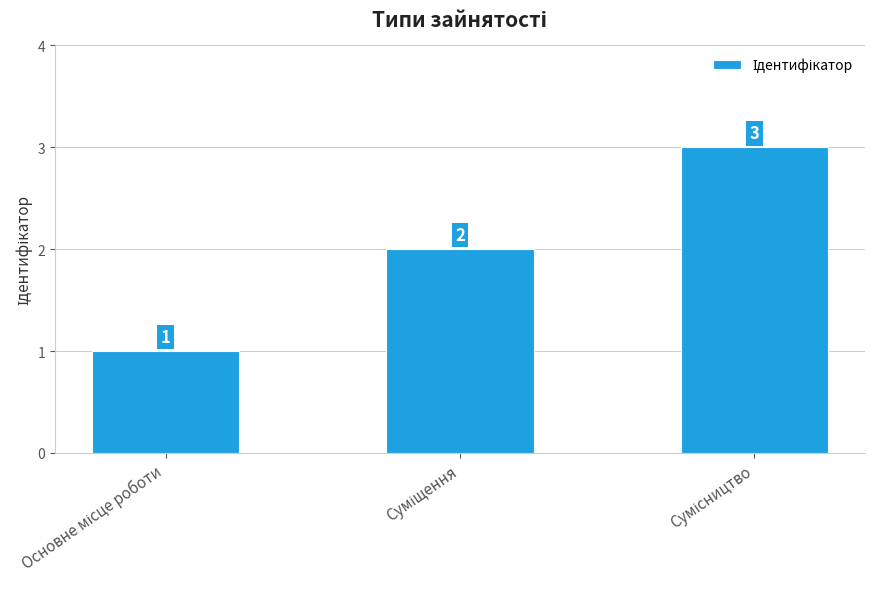

Count the values in the range 1 to 3.

3